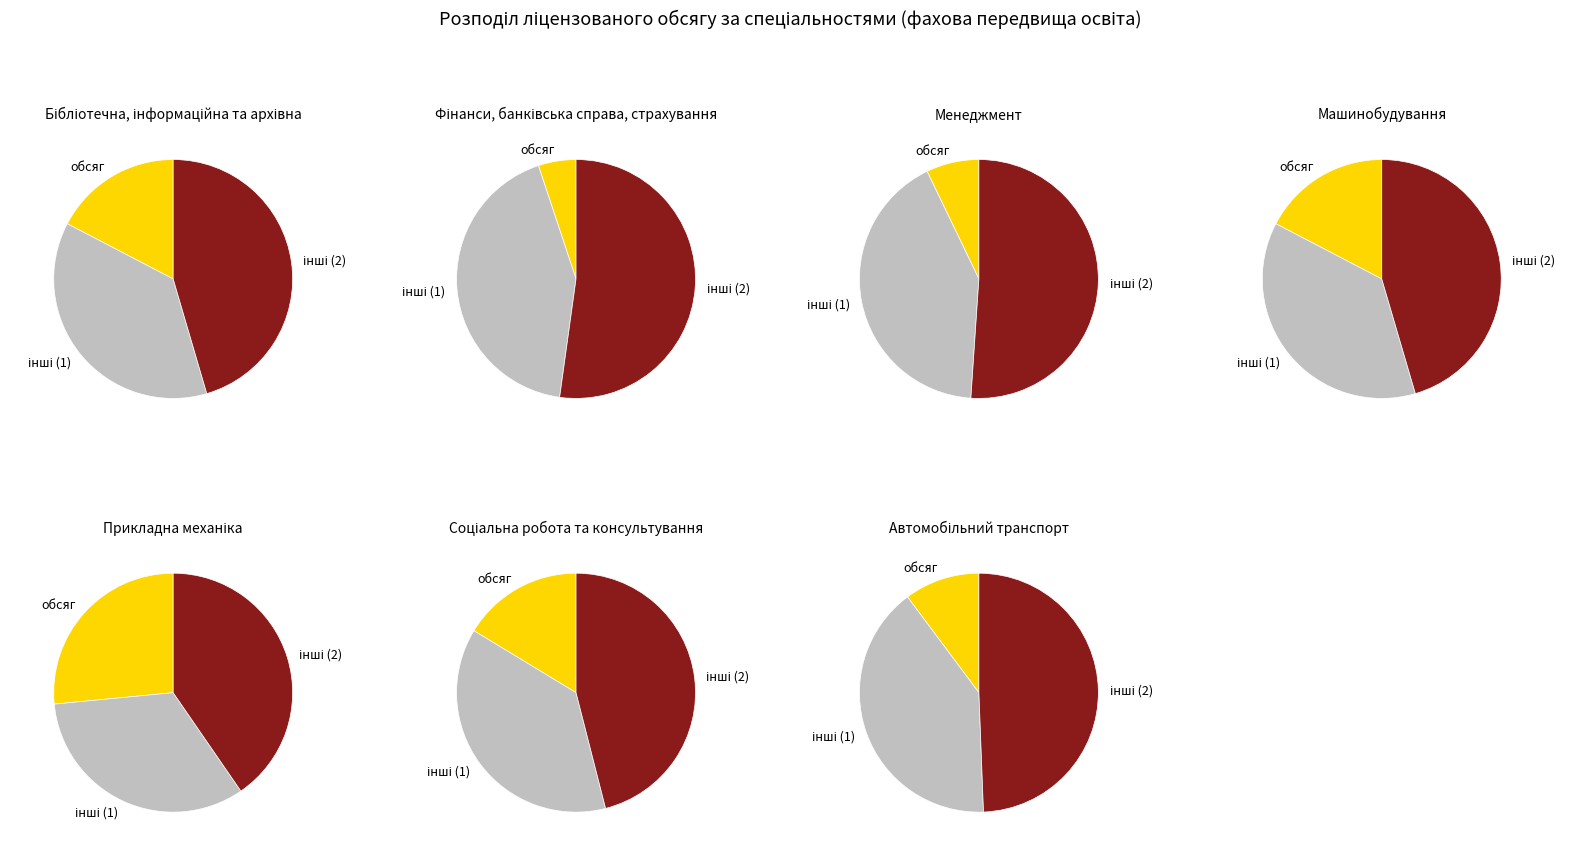

What percentage is the Прикладна механіка slice, to the nearest percent?

27%